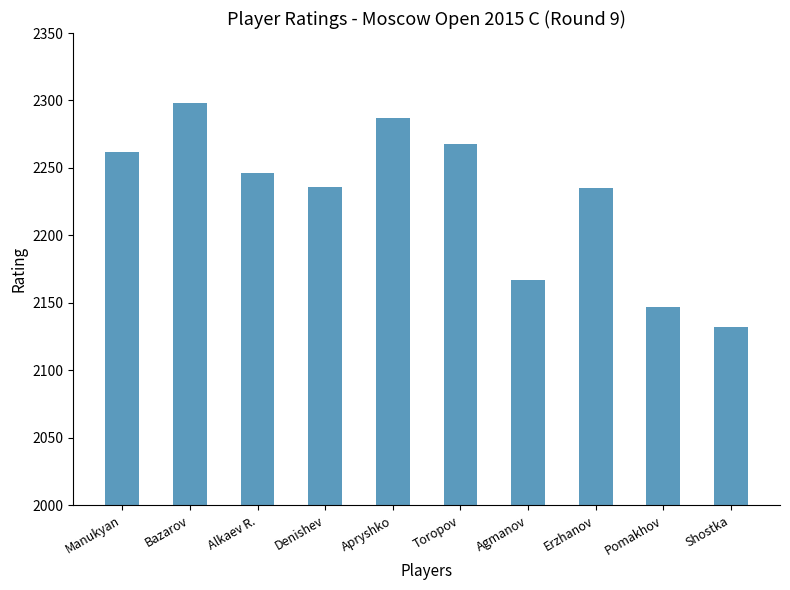

At which category does the chart reach its minimum across all series?

Shostka